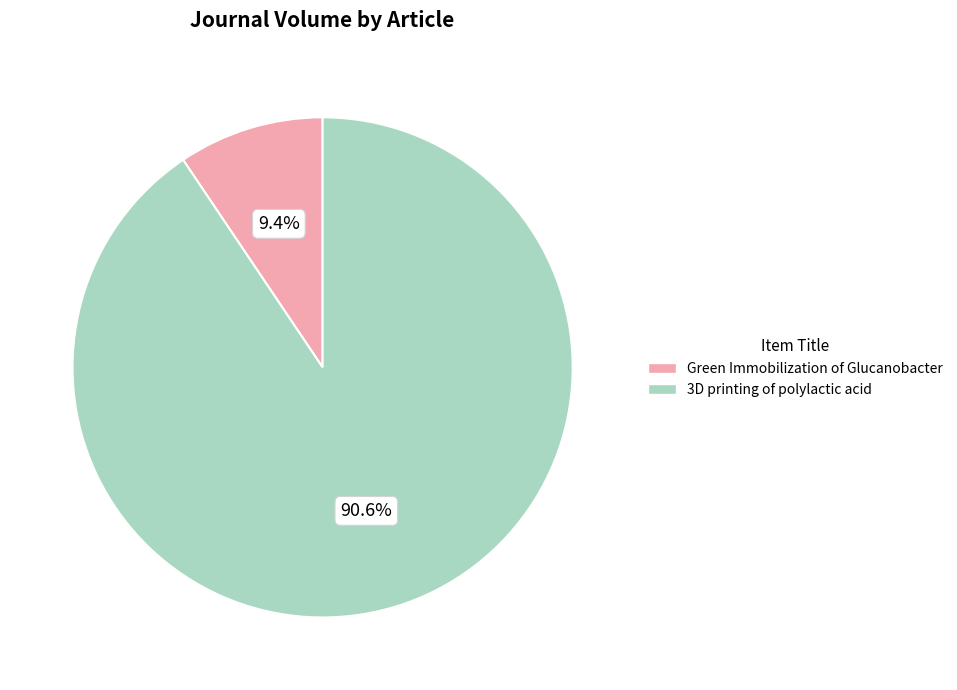

What is the largest slice in the pie chart?

3D printing of polylactic acid